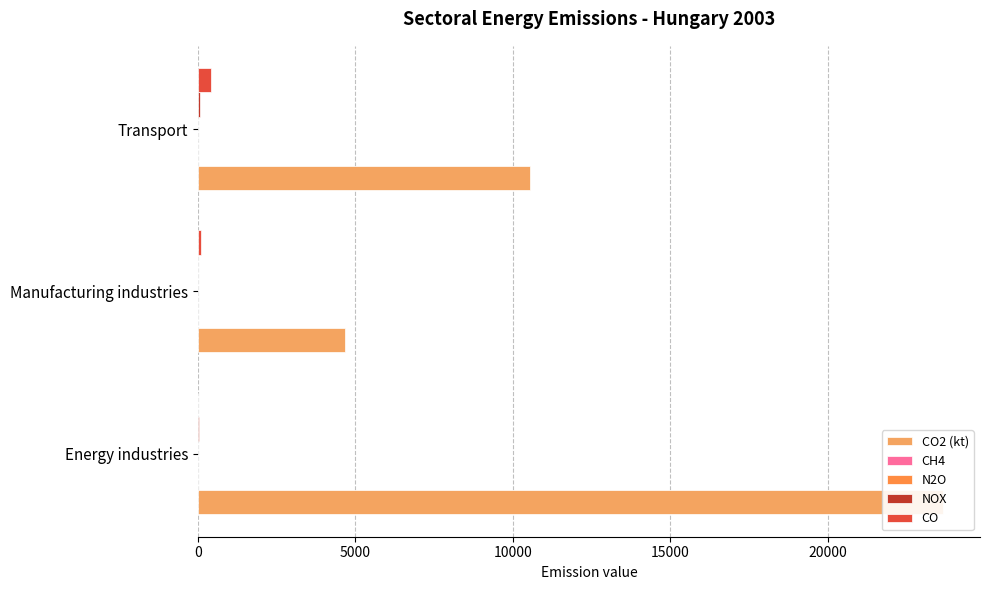

At Manufacturing industries, list the series in order from smallest to largest.

N2O, CH4, NOX, CO, CO2 (kt)